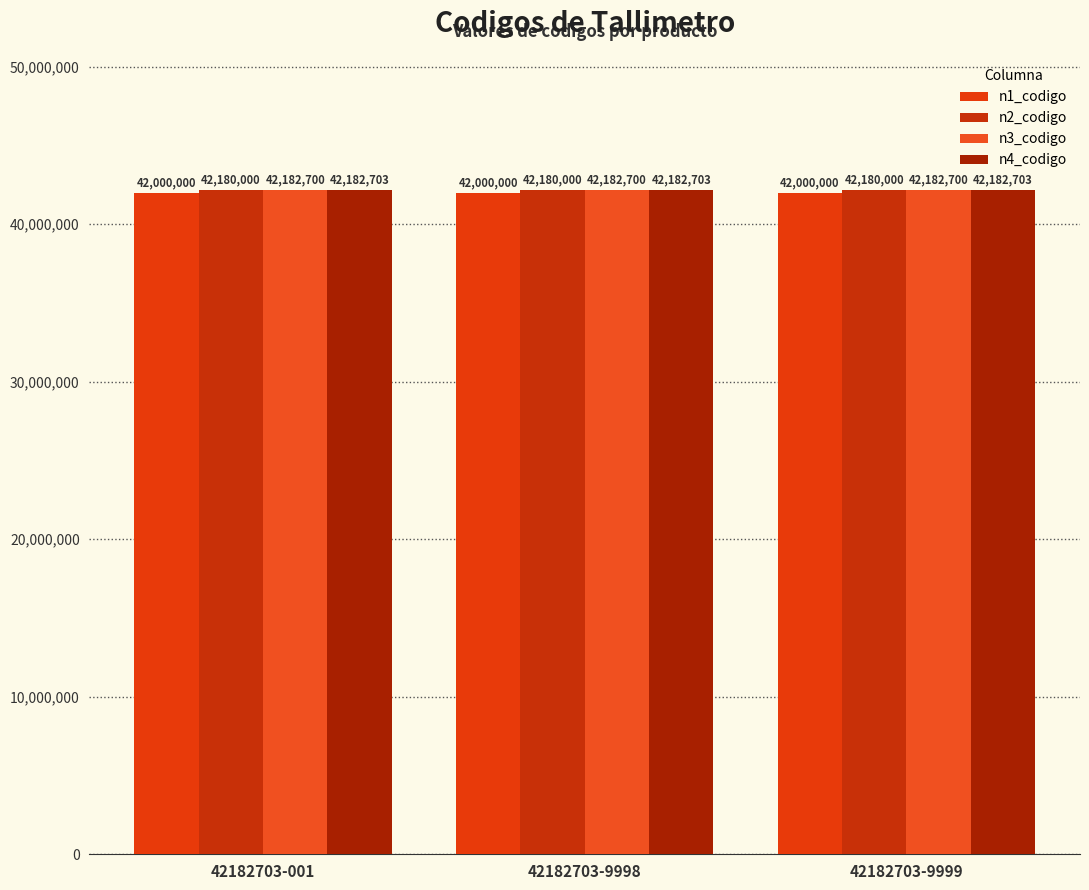

What is the value of the n2_codigo bar at the 1st from the left?

42180000